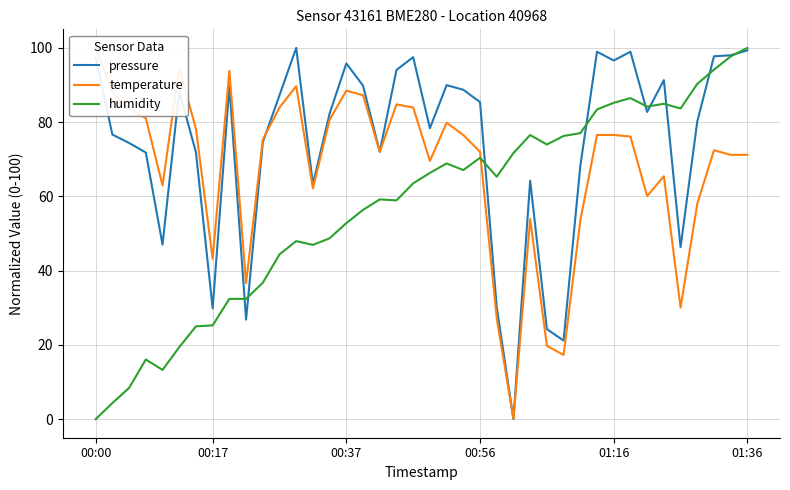

Does the chart display data point markers on the line(s)?

No